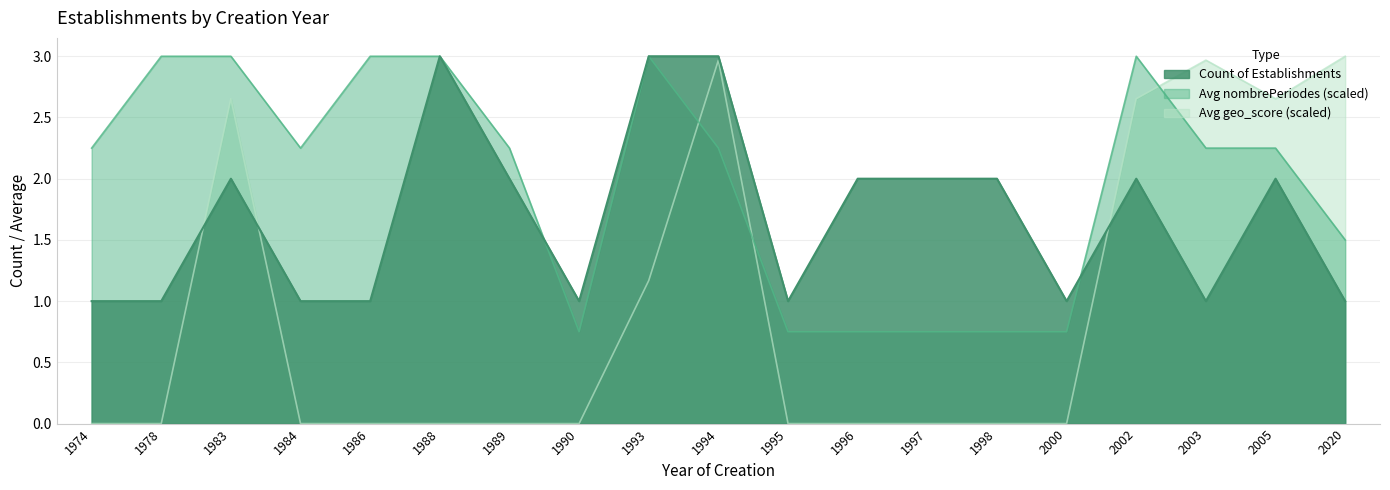

Rank the series by their average value, from highest to lowest.

Avg nombrePeriodes, Count of Establishments, Avg geo_score